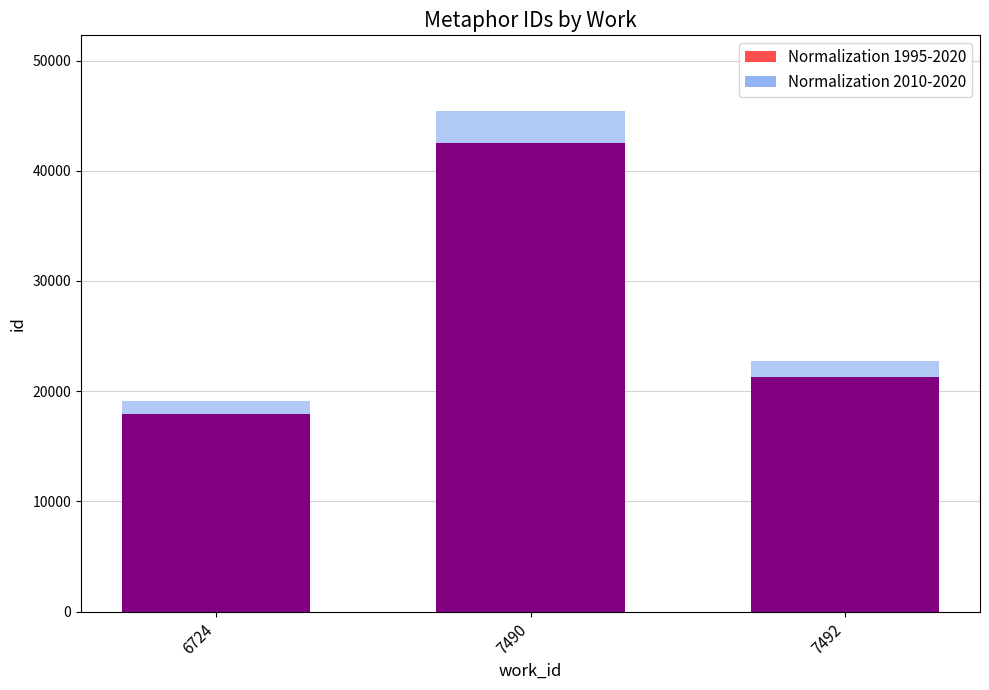

At which label is Normalization 1995-2020 closest to 30189?

7492